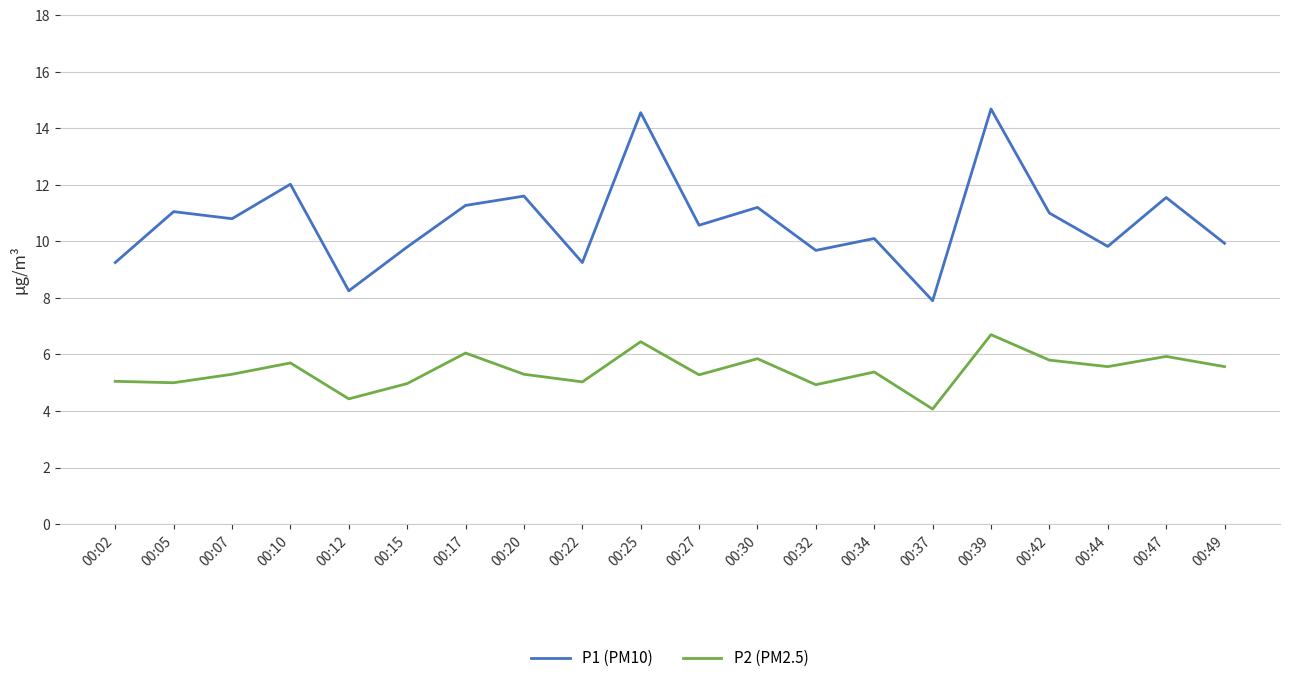

In P2 (PM2.5), how many points are higher than both neighbors (excluding endpoints)?

7